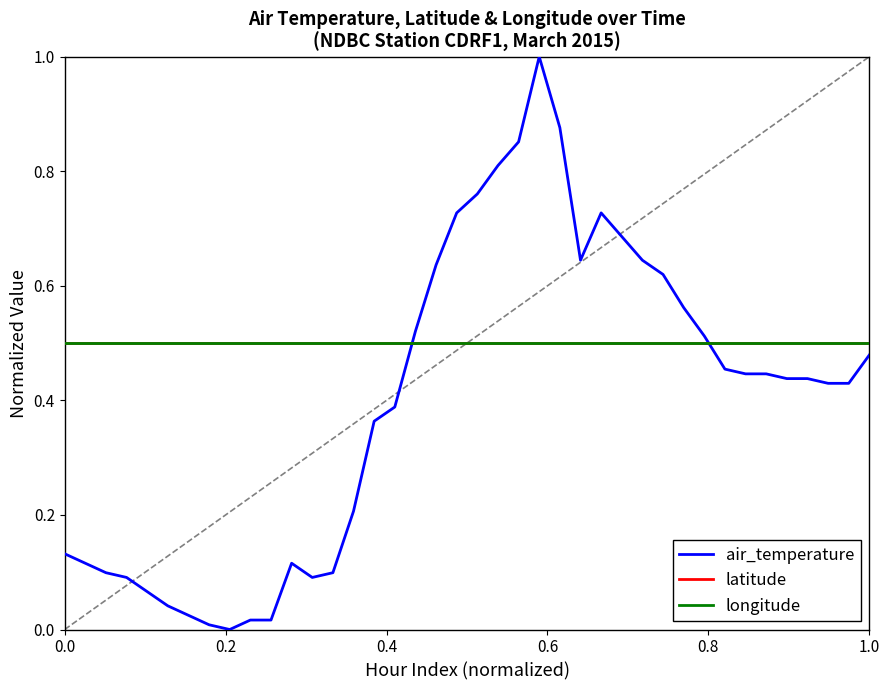

Reading right to left, extract all data points from this chart.

air_temperature: 0.5	0.4	0.4	0.4	0.4	0.4	0.4	0.5	0.5	0.6	0.6	0.6	0.7	0.7	0.6	0.9	1.0	0.9	0.8	0.8	0.7	0.6	0.5	0.4	0.4	0.2	0.1	0.1	0.1	0.0	0.0	0.0	0.0	0.0	0.0	0.1	0.1	0.1	0.1	0.1
latitude: 0.5	0.5	0.5	0.5	0.5	0.5	0.5	0.5	0.5	0.5	0.5	0.5	0.5	0.5	0.5	0.5	0.5	0.5	0.5	0.5	0.5	0.5	0.5	0.5	0.5	0.5	0.5	0.5	0.5	0.5	0.5	0.5	0.5	0.5	0.5	0.5	0.5	0.5	0.5	0.5
longitude: 0.5	0.5	0.5	0.5	0.5	0.5	0.5	0.5	0.5	0.5	0.5	0.5	0.5	0.5	0.5	0.5	0.5	0.5	0.5	0.5	0.5	0.5	0.5	0.5	0.5	0.5	0.5	0.5	0.5	0.5	0.5	0.5	0.5	0.5	0.5	0.5	0.5	0.5	0.5	0.5